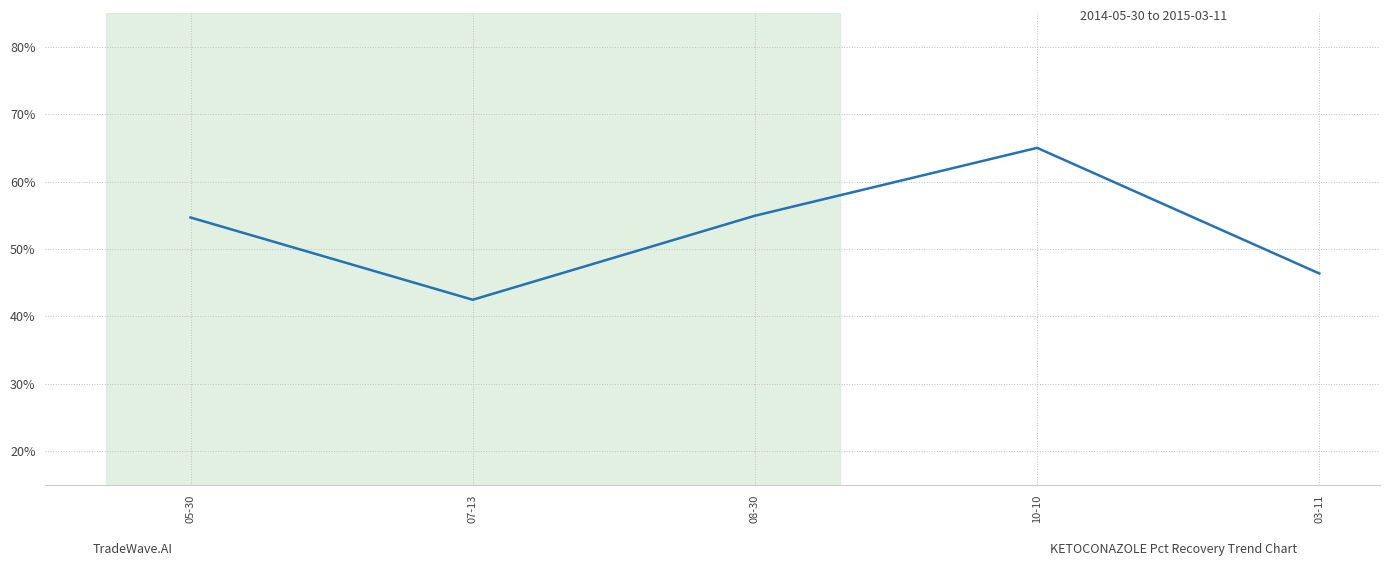

What is the difference between the second highest and second lowest values?

0.1